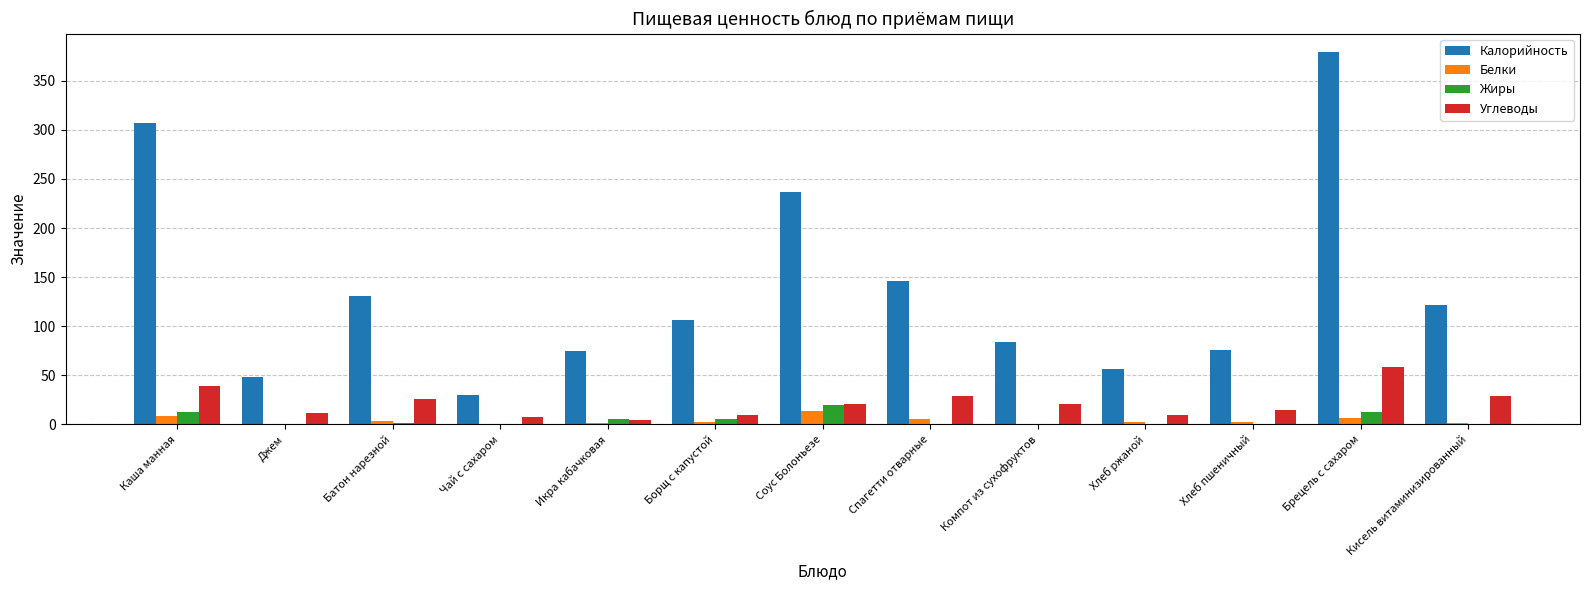

Is it true that Калорийность equals 106.7 at Борщ с капустой?

True